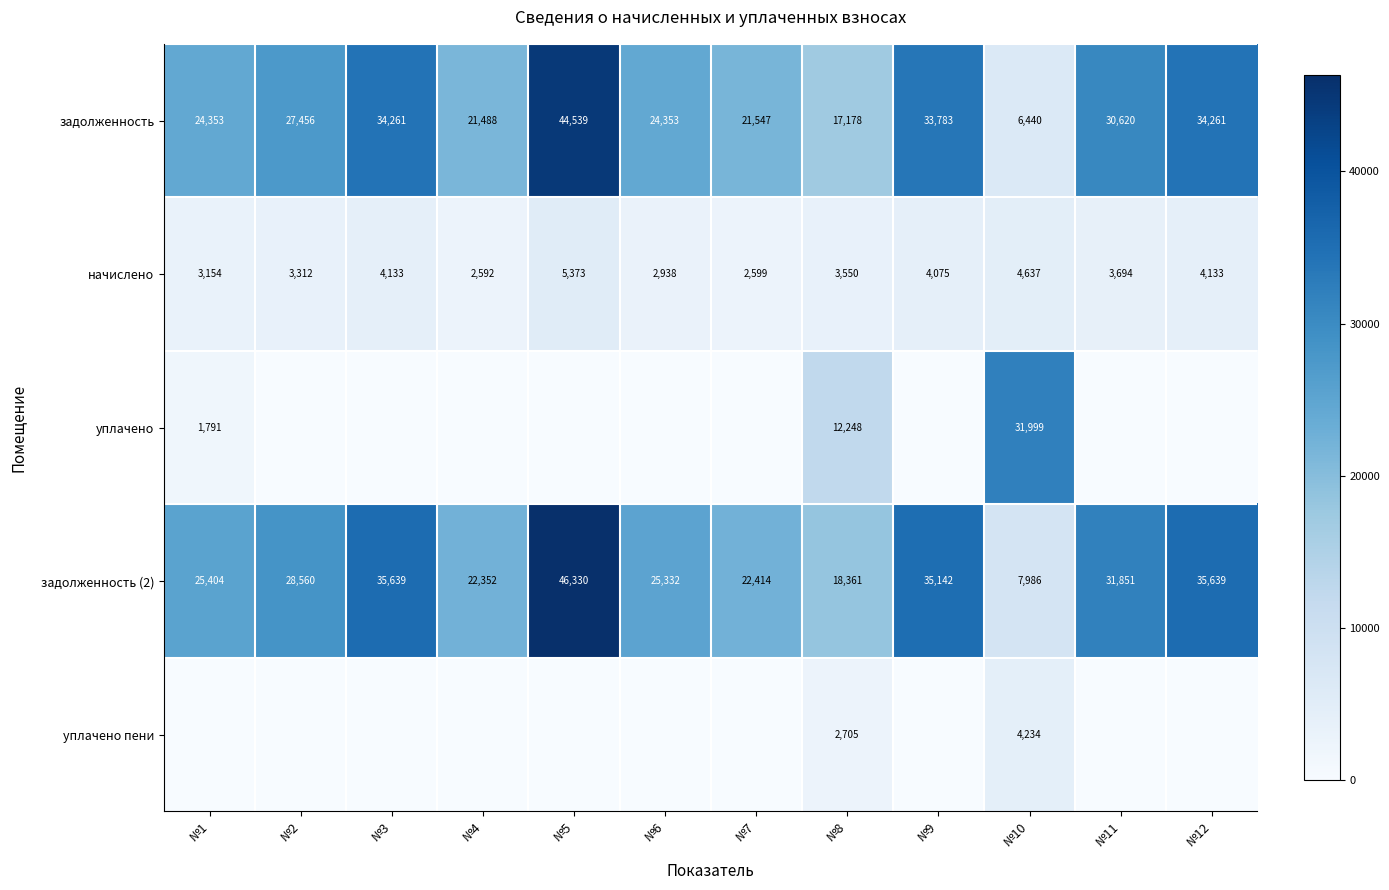

How many categories are shown in the chart?

12